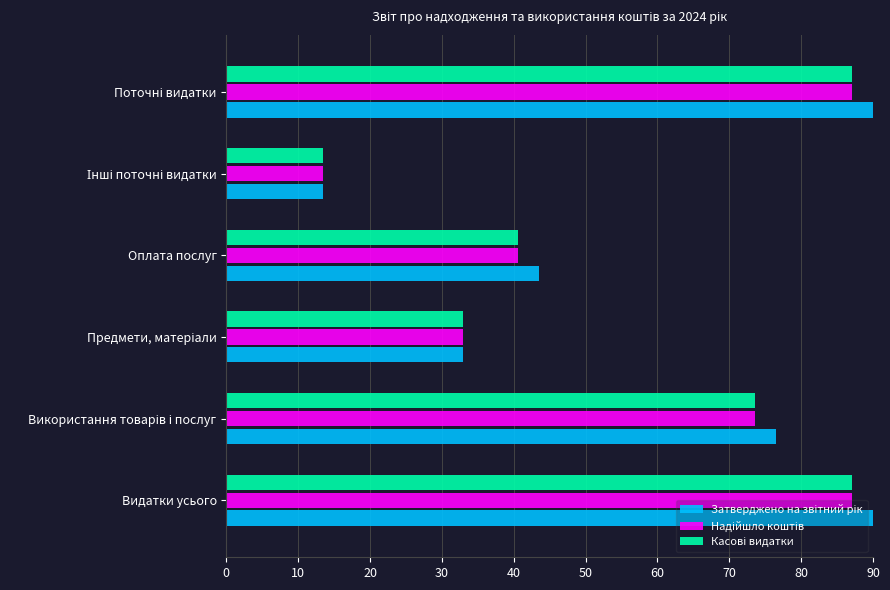

At how many categories does at least one series exceed 46?

3